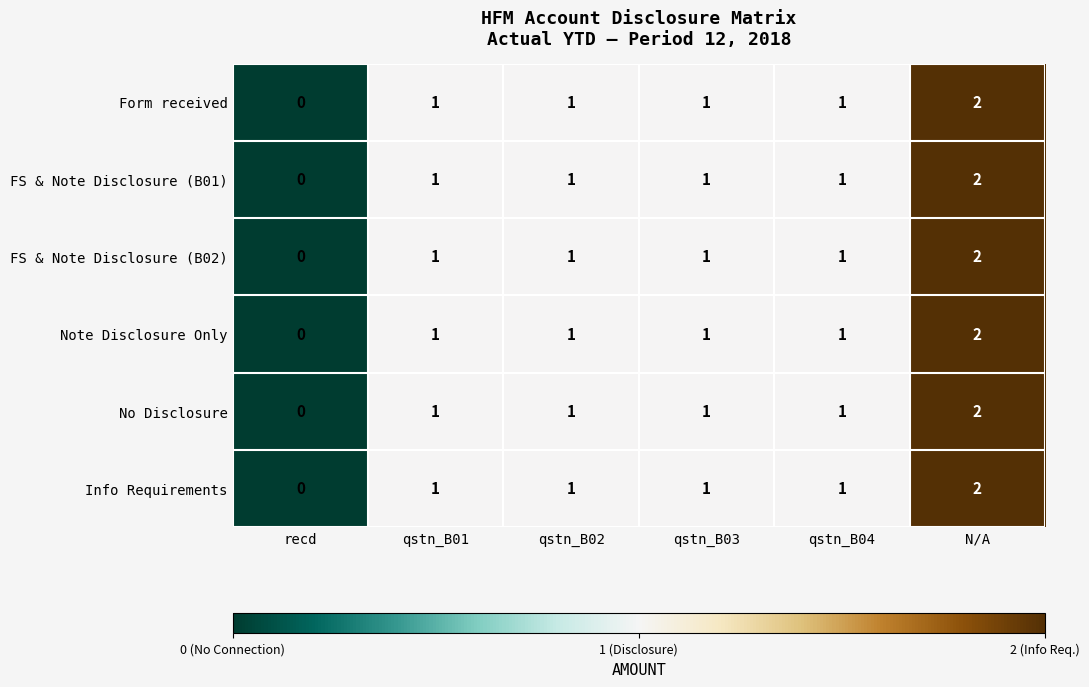

Which category has the highest value in the Info Requirements series?

N/A